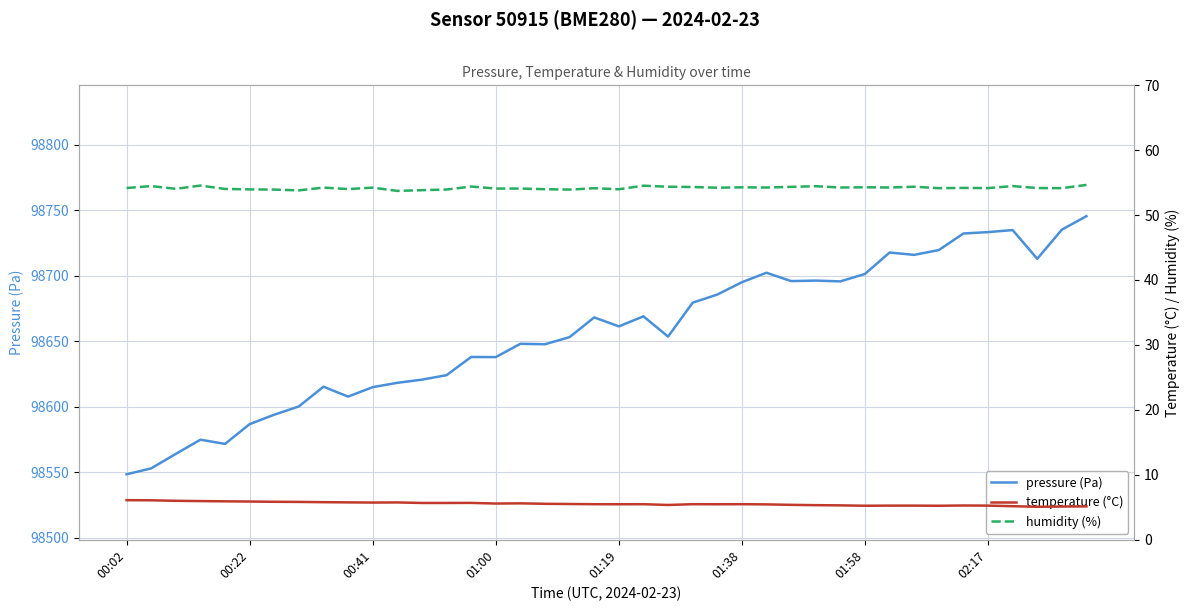

What is the lowest value of the humidity (%) series?

53.7